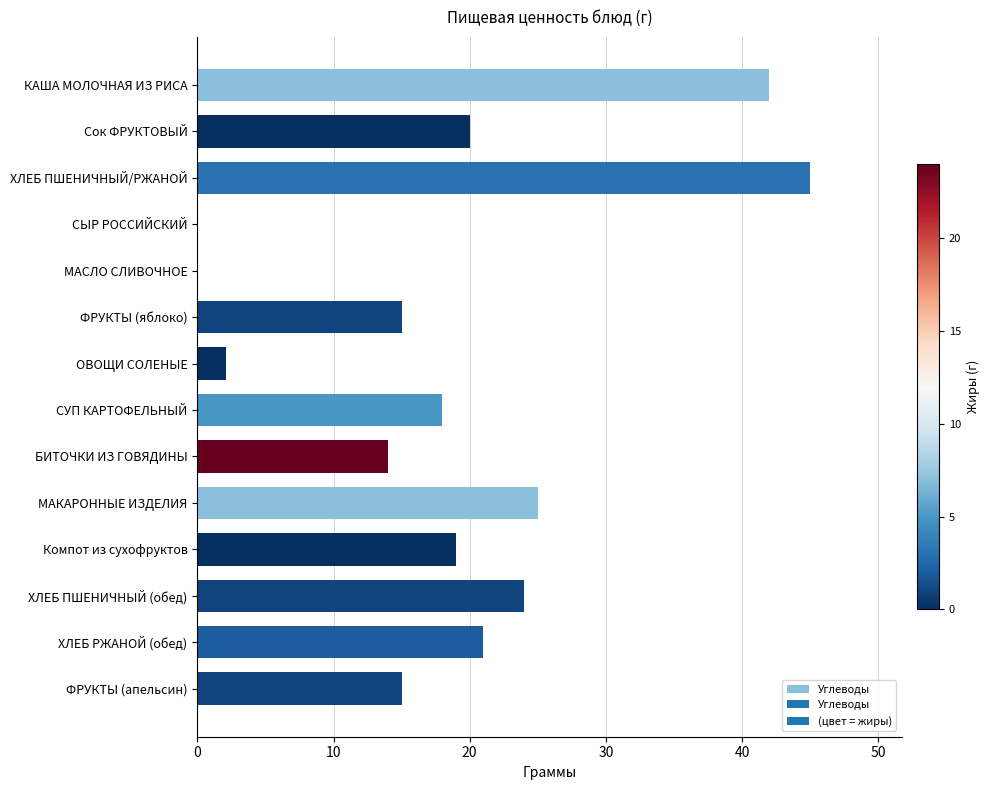

Read the value at ОВОЩИ СОЛЕНЫЕ.

2.1